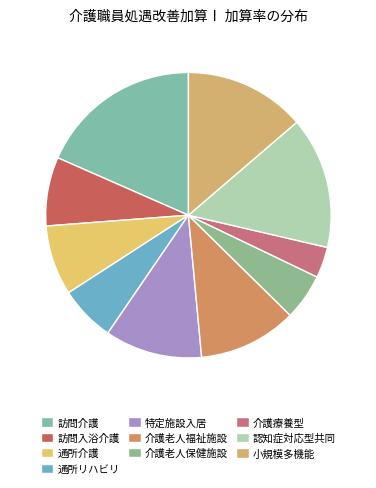

Rank the categories by value from highest to lowest.

訪問介護, （介護予防）認知症対応型共同生活介護, （介護予防）小規模多機能型居宅介護, 介護老人福祉施設, （介護予防）特定施設入居者生活介護, 通所介護, （介護予防）訪問入浴介護, （介護予防）通所リハビリテーション, 介護老人保健施設, 介護療養型医療施設